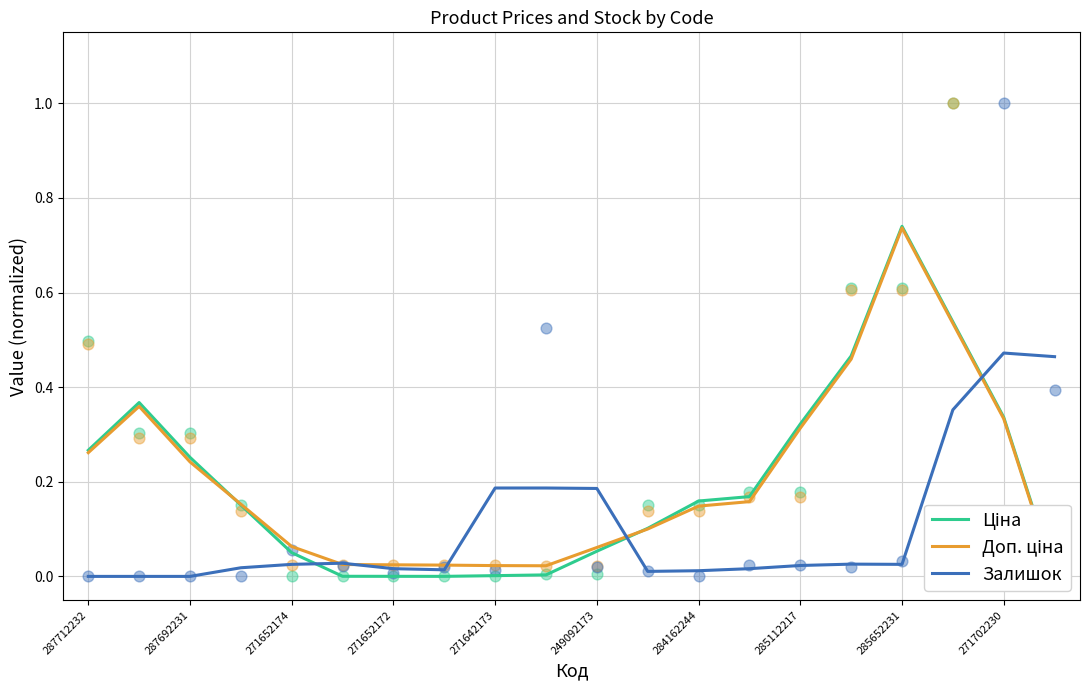

Which series has the largest total across all categories?

Доп. ціна